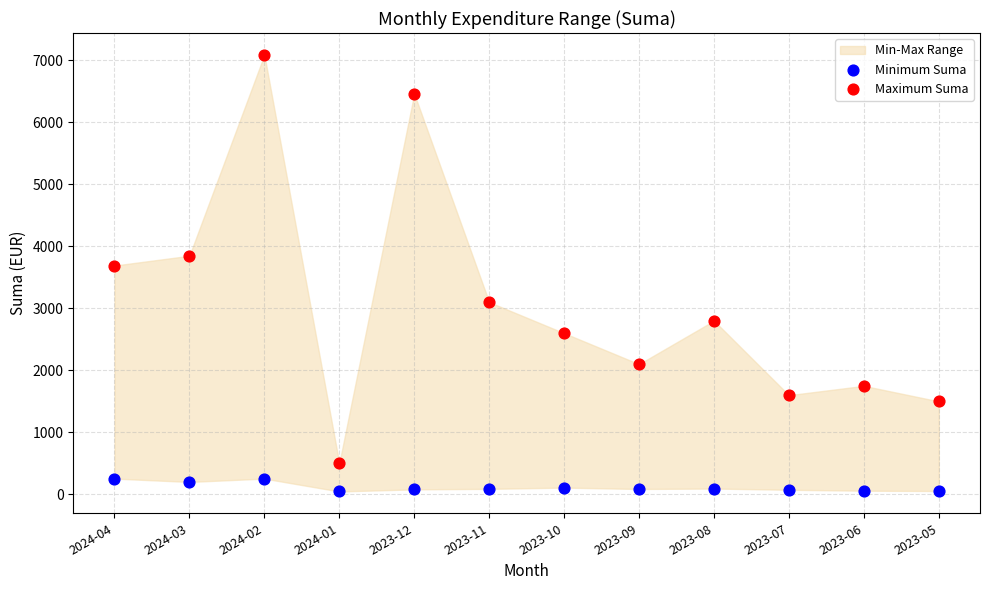

Which series contains the highest Y value?

Maximum Suma